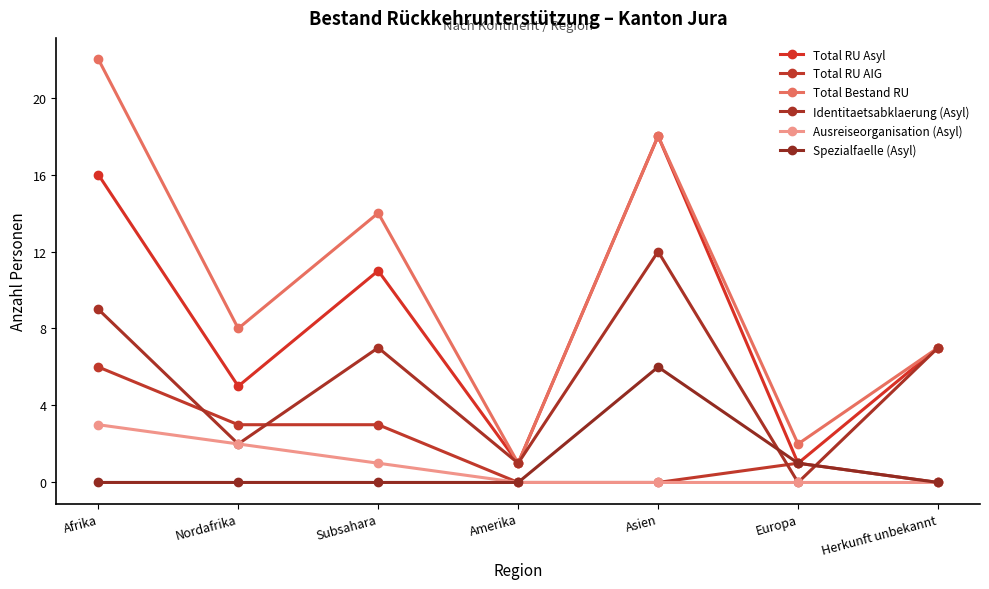

Between Asien and Herkunft unbekannt, which is larger?

Asien